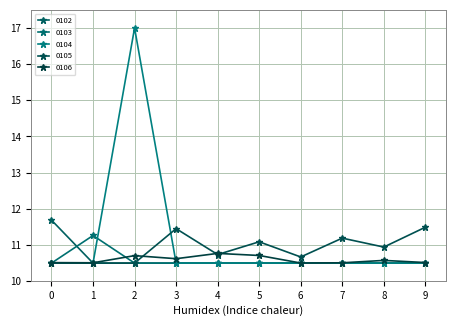

Does the chart display data point markers on the line(s)?

Yes